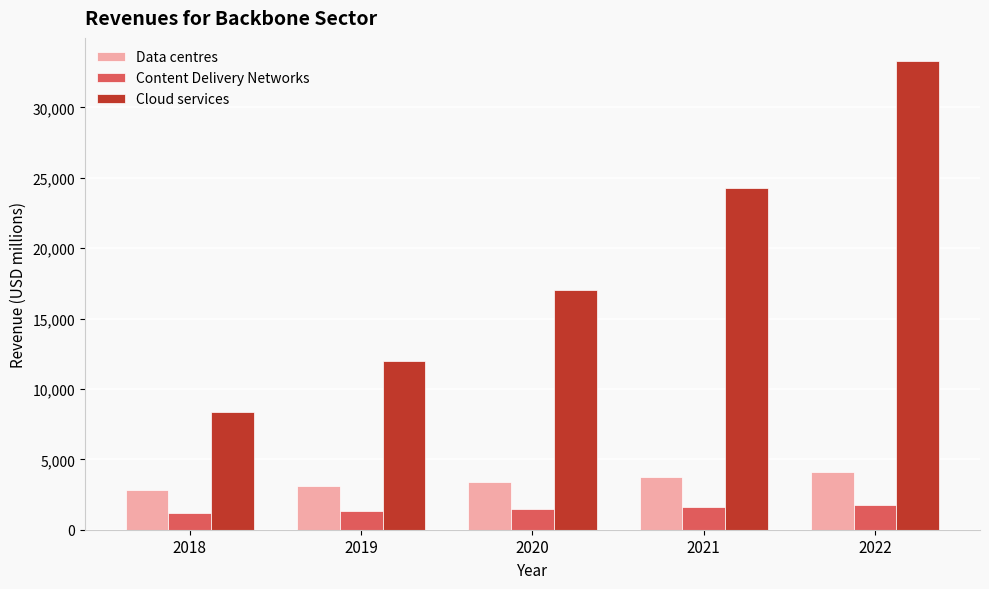

List the labels in order of Cloud services value, smallest first.

2018, 2019, 2020, 2021, 2022